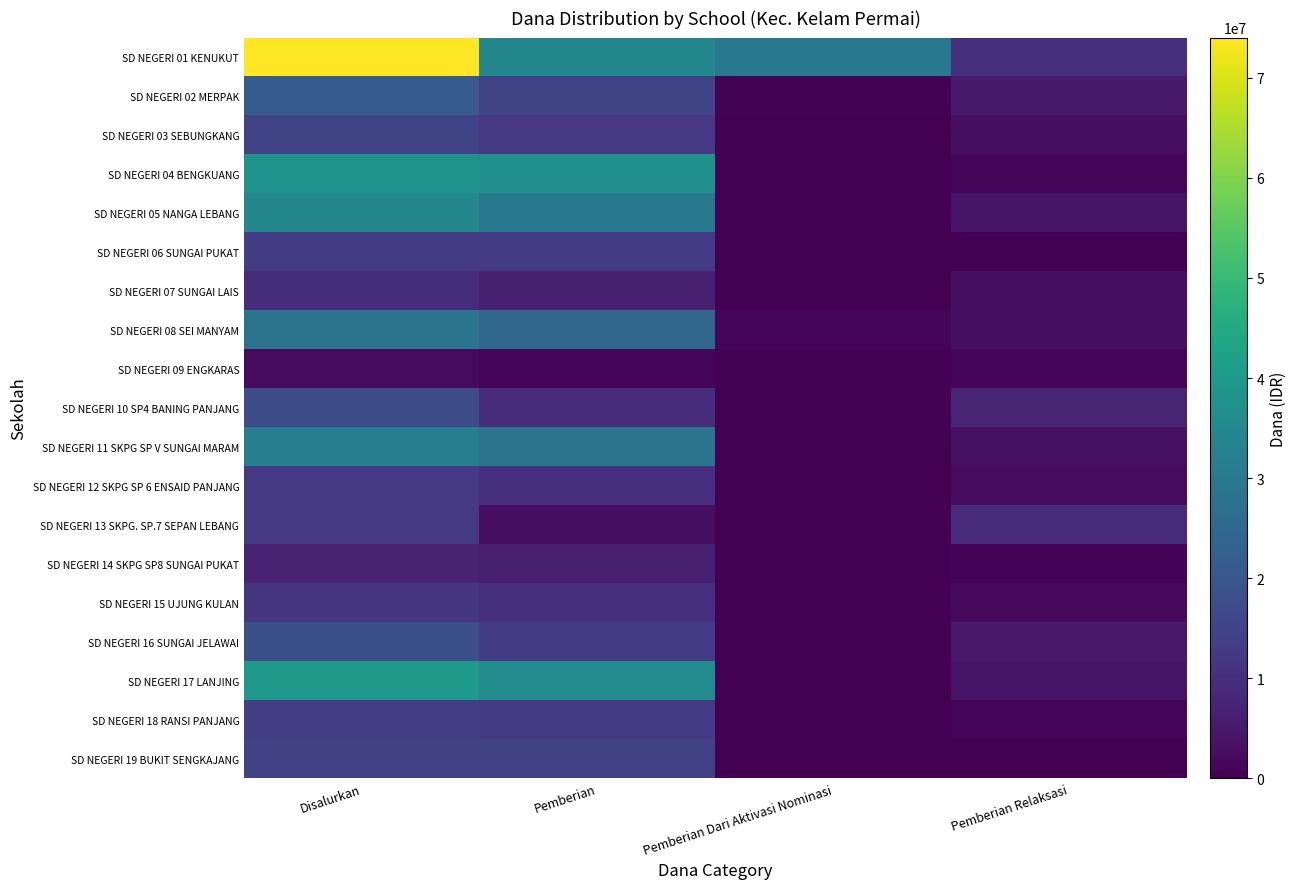

Reading left to right, list all the values displayed in this chart.

SD NEGERI 01 KENUKUT: Disalurkan=74025000	Pemberian=34200000	Pemberian Dari Aktivasi Nominasi=29925000	Pemberian Relaksasi=9900000
SD NEGERI 02 MERPAK: Disalurkan=21150000	Pemberian=15300000	Pemberian Dari Aktivasi Nominasi=450000	Pemberian Relaksasi=5400000
SD NEGERI 03 SEBUNGKANG: Disalurkan=15300000	Pemberian=12150000	Pemberian Dari Aktivasi Nominasi=0	Pemberian Relaksasi=3150000
SD NEGERI 04 BENGKUANG: Disalurkan=38025000	Pemberian=37125000	Pemberian Dari Aktivasi Nominasi=0	Pemberian Relaksasi=900000
SD NEGERI 05 NANGA LEBANG: Disalurkan=34200000	Pemberian=29925000	Pemberian Dari Aktivasi Nominasi=0	Pemberian Relaksasi=4275000
SD NEGERI 06 SUNGAI PUKAT: Disalurkan=13050000	Pemberian=13050000	Pemberian Dari Aktivasi Nominasi=0	Pemberian Relaksasi=0
SD NEGERI 07 SUNGAI LAIS: Disalurkan=9675000	Pemberian=6750000	Pemberian Dari Aktivasi Nominasi=0	Pemberian Relaksasi=2925000
SD NEGERI 08 SEI MANYAM: Disalurkan=28350000	Pemberian=24525000	Pemberian Dari Aktivasi Nominasi=900000	Pemberian Relaksasi=2925000
SD NEGERI 09 ENGKARAS: Disalurkan=2025000	Pemberian=1125000	Pemberian Dari Aktivasi Nominasi=0	Pemberian Relaksasi=900000
SD NEGERI 10 SP4 BANING PANJANG: Disalurkan=17100000	Pemberian=9450000	Pemberian Dari Aktivasi Nominasi=0	Pemberian Relaksasi=7650000
SD NEGERI 11 SKPG SP V SUNGAI MARAM: Disalurkan=31725000	Pemberian=28350000	Pemberian Dari Aktivasi Nominasi=0	Pemberian Relaksasi=3375000
SD NEGERI 12 SKPG SP 6 ENSAID PANJANG: Disalurkan=12375000	Pemberian=10125000	Pemberian Dari Aktivasi Nominasi=0	Pemberian Relaksasi=2250000
SD NEGERI 13 SKPG. SP.7 SEPAN LEBANG: Disalurkan=12375000	Pemberian=2925000	Pemberian Dari Aktivasi Nominasi=0	Pemberian Relaksasi=9450000
SD NEGERI 14 SKPG SP8 SUNGAI PUKAT: Disalurkan=7200000	Pemberian=6525000	Pemberian Dari Aktivasi Nominasi=0	Pemberian Relaksasi=675000
SD NEGERI 15 UJUNG KULAN: Disalurkan=11700000	Pemberian=9900000	Pemberian Dari Aktivasi Nominasi=0	Pemberian Relaksasi=1800000
SD NEGERI 16 SUNGAI JELAWAI: Disalurkan=18000000	Pemberian=12825000	Pemberian Dari Aktivasi Nominasi=0	Pemberian Relaksasi=5175000
SD NEGERI 17 LANJING: Disalurkan=40050000	Pemberian=35775000	Pemberian Dari Aktivasi Nominasi=0	Pemberian Relaksasi=4275000
SD NEGERI 18 RANSI PANJANG: Disalurkan=13725000	Pemberian=12825000	Pemberian Dari Aktivasi Nominasi=0	Pemberian Relaksasi=900000
SD NEGERI 19 BUKIT SENGKAJANG: Disalurkan=14400000	Pemberian=14400000	Pemberian Dari Aktivasi Nominasi=0	Pemberian Relaksasi=0